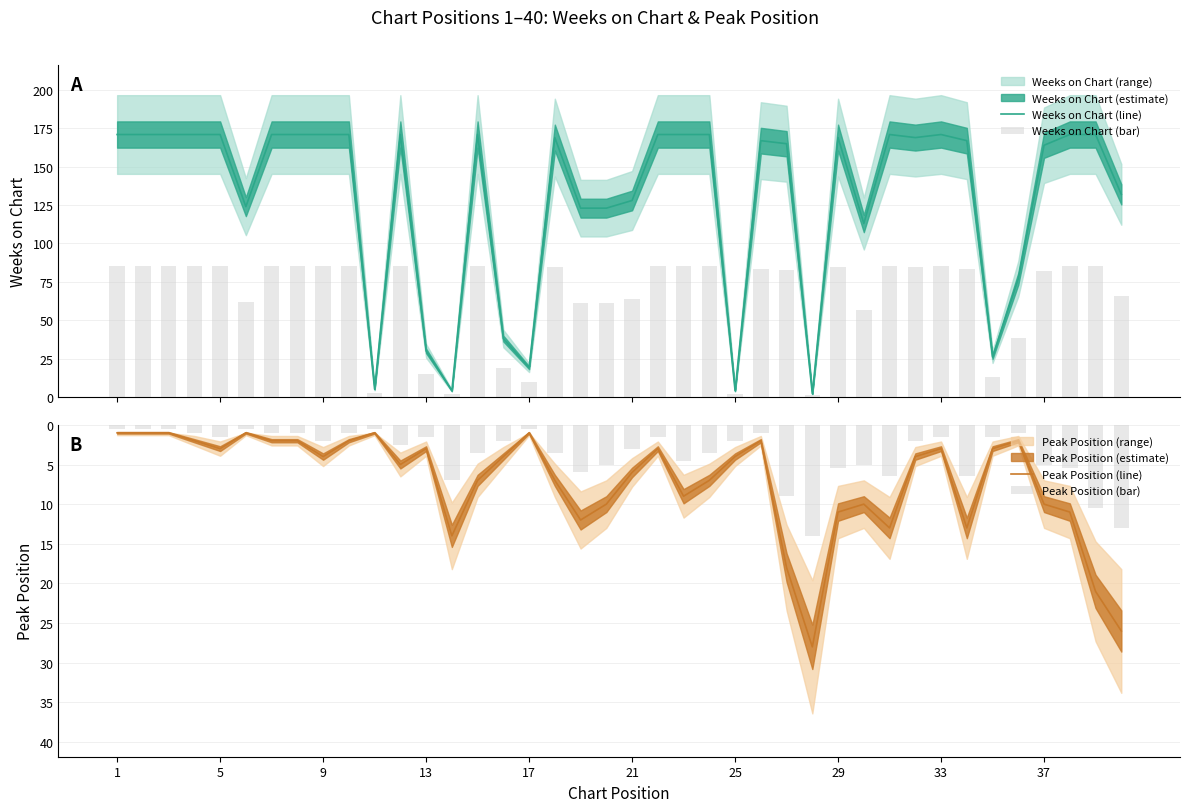

What is the difference between the maximum and minimum values in the Peak Position (bar) series?

13.5